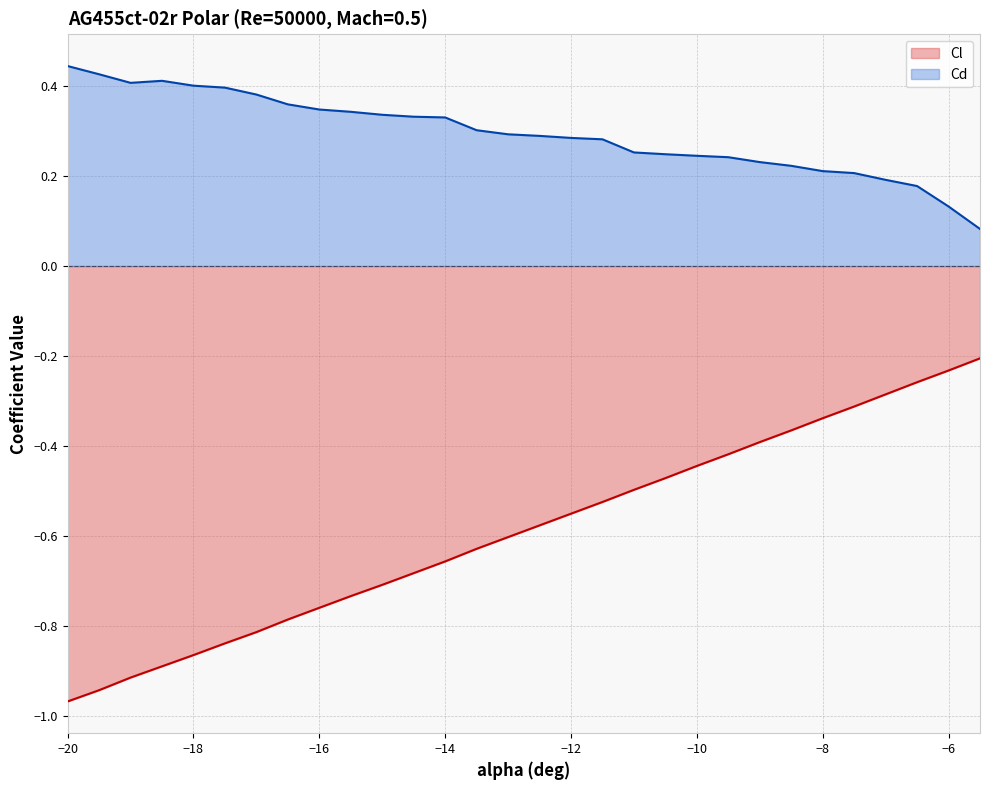

What is the label of the 8th point from the right?

-9